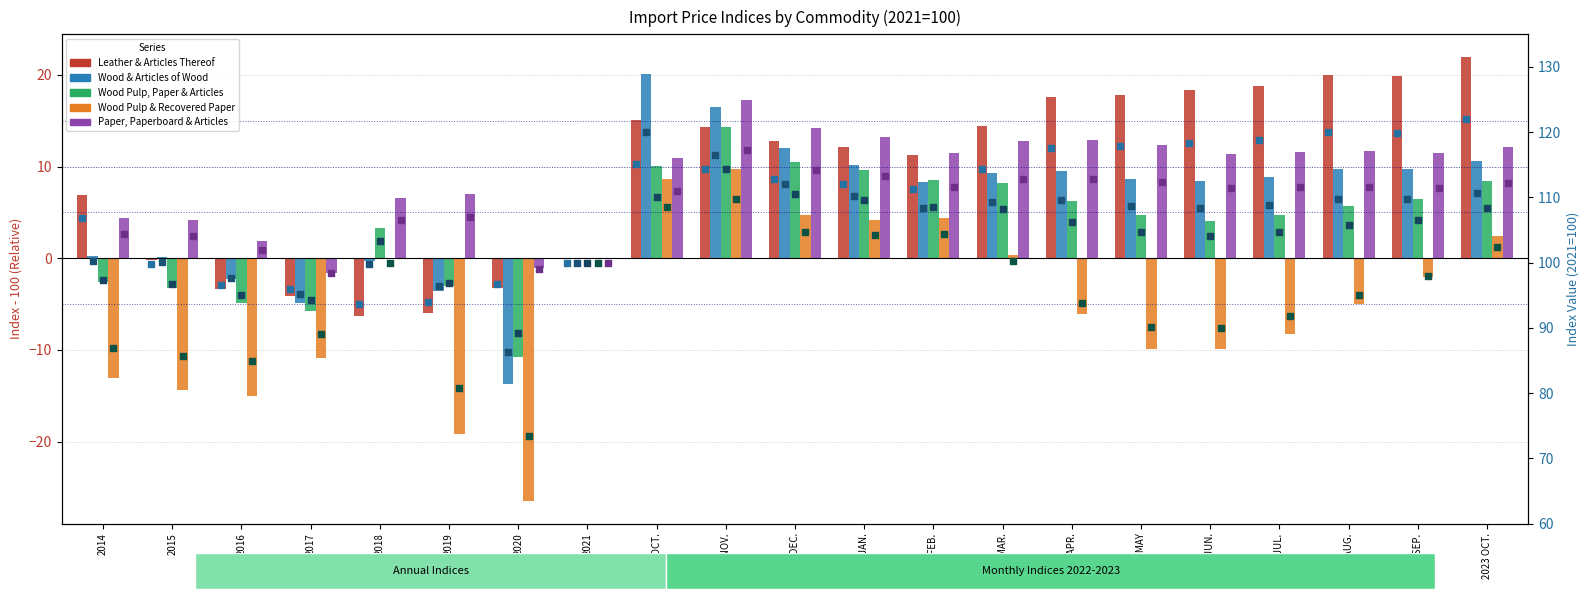

Which series has the widest spread of Y values?

Wood Pulp & Recovered Paper